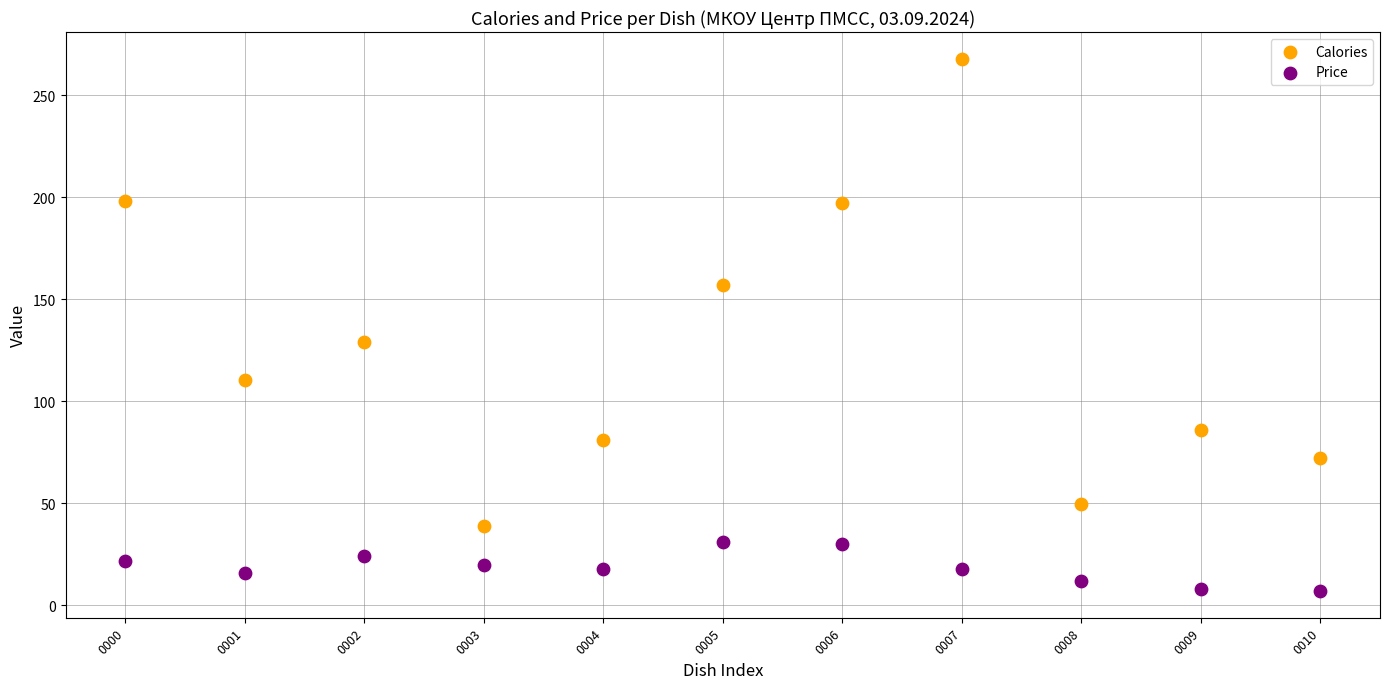

Across all data points, what is the range of Y values (max minus min)?

261.0